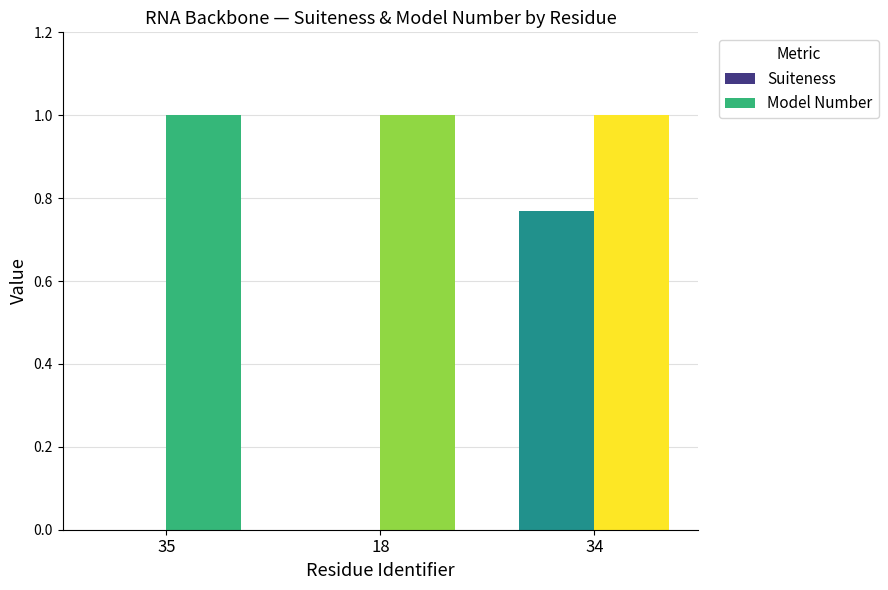

Read the Model Number value at 35.

1.0